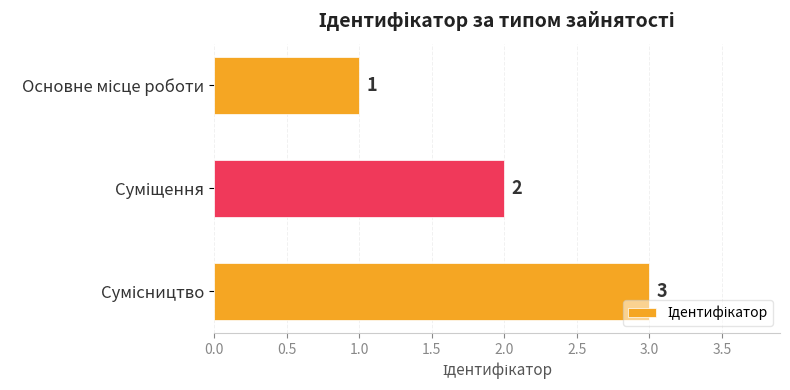

What is the sum of all values?

6